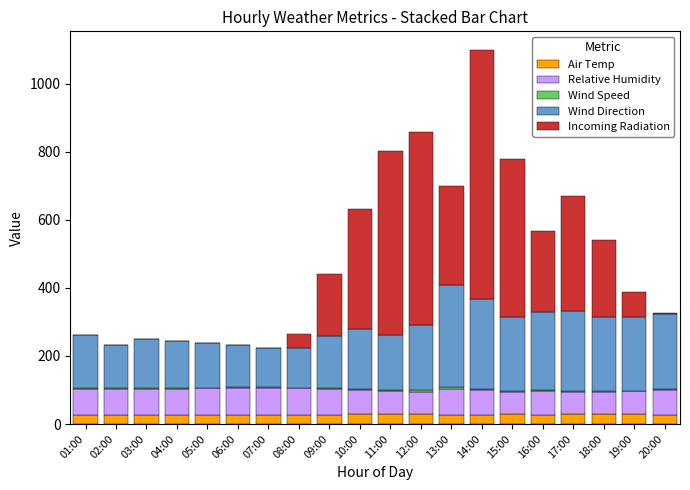

The value of Air Temp at 11:00 is 28.9. True or false?

True